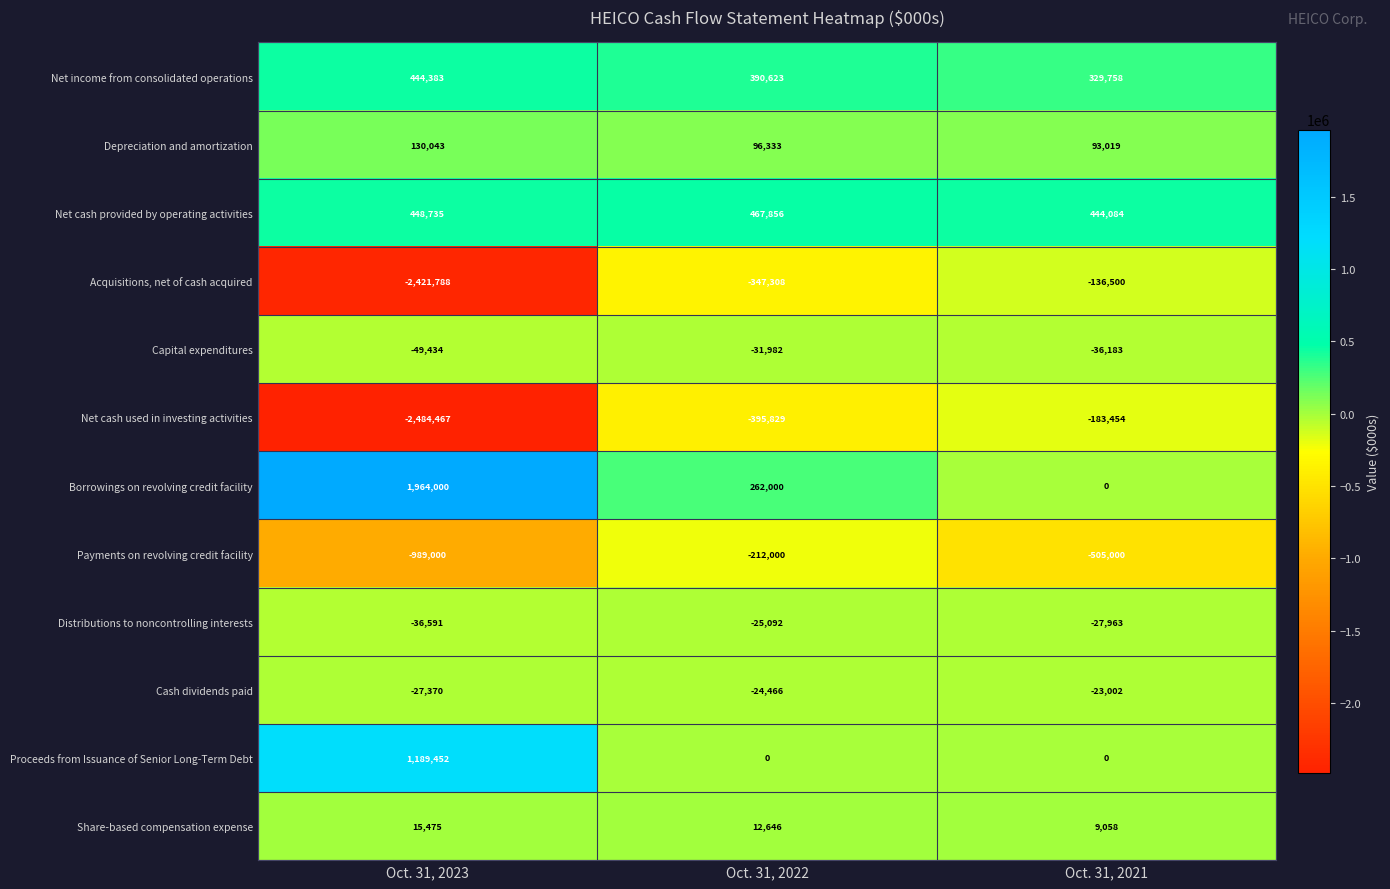

What is the difference between the second highest and minimum values in the Distributions to noncontrolling interests series?

8628